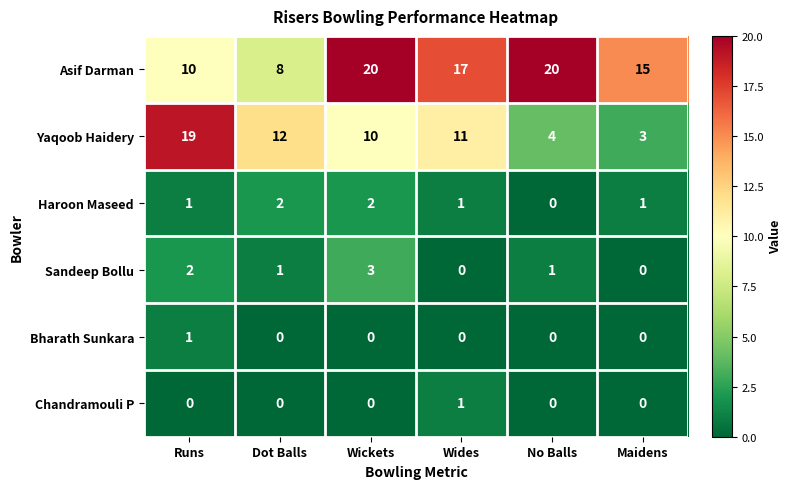

Between Runs and No Balls, which series saw the biggest shift?

Yaqoob Haidery